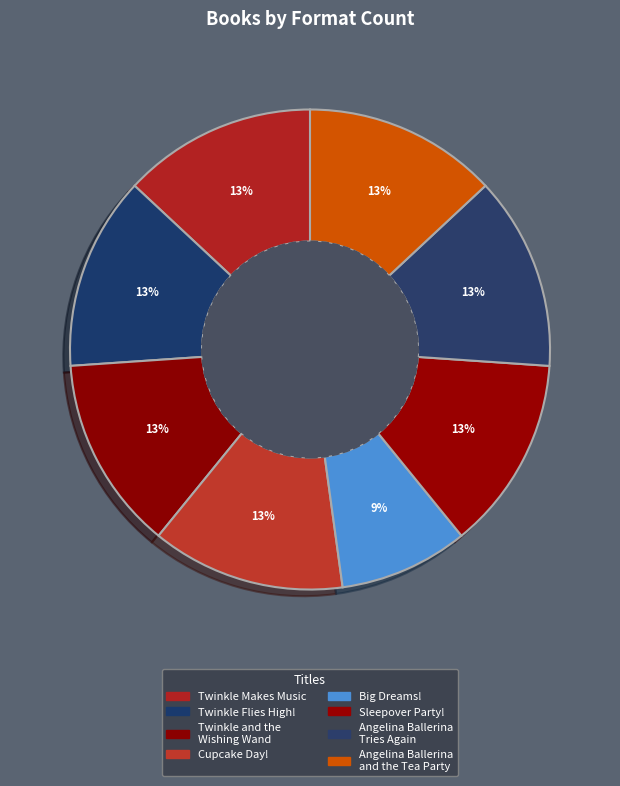

The Cupcake Day! slice represents 13% of the pie. True or false?

True